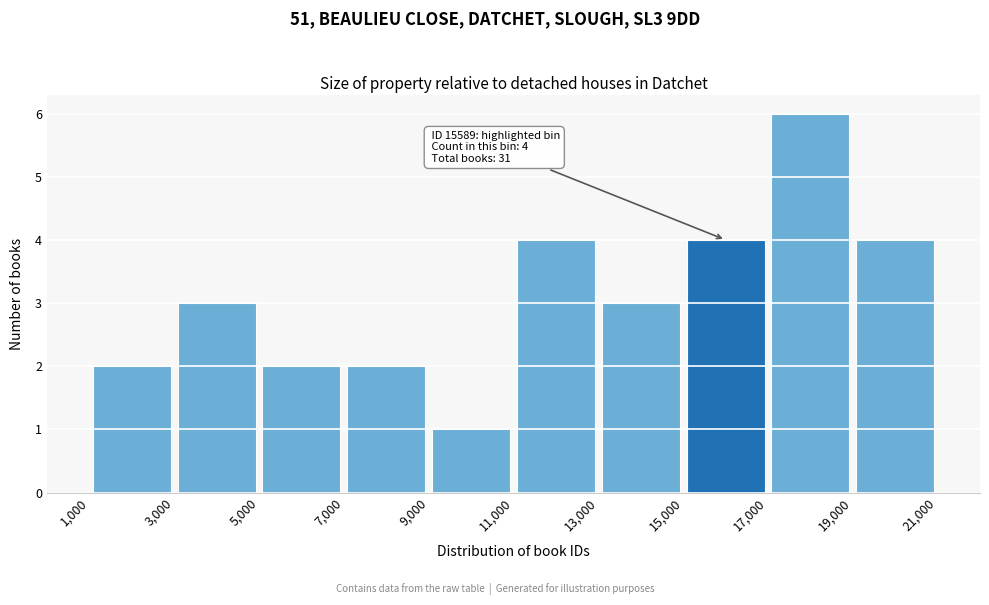

Over which range of the x-axis is the bar tallest?

17,000 to 19,000